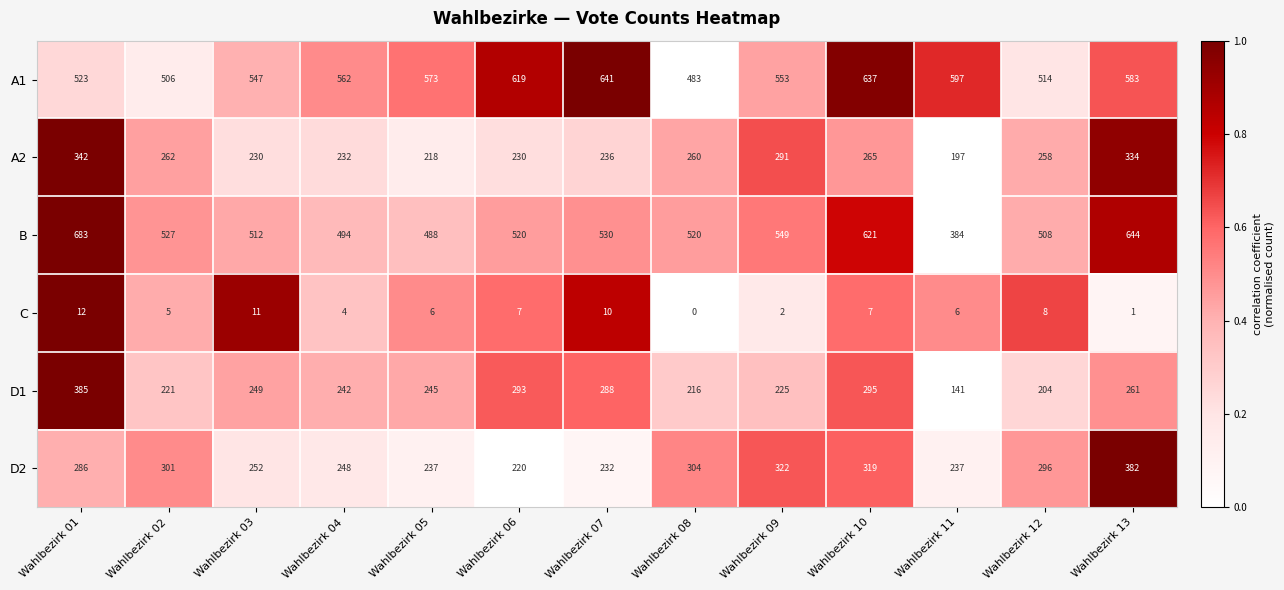

True or false: B has a value of 384 at Wahlbezirk 11.

True